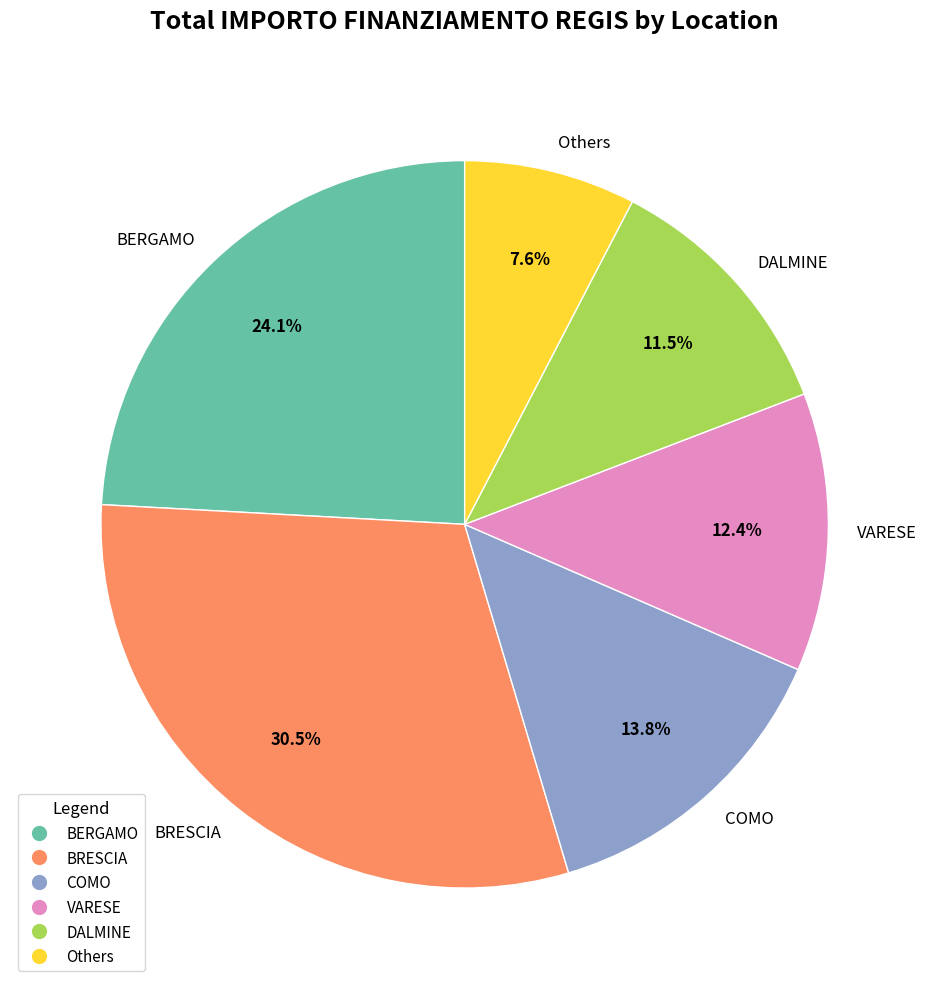

Which has a higher value, DALMINE or COMO?

COMO